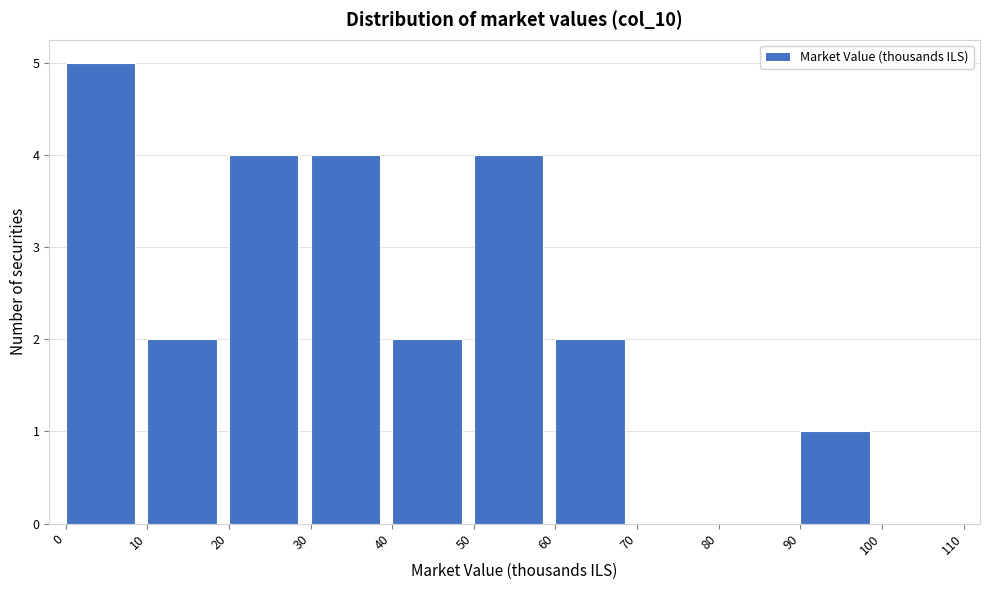

Reading left to right, transcribe this chart: for each bar, give the range it covers on the x-axis and its height. The values are not printed on the chart, so give them approximately, as read against the axis.

0 to 10: 5
10 to 20: 2
20 to 30: 4
30 to 40: 4
40 to 50: 2
50 to 60: 4
60 to 70: 2
70 to 80: 0
80 to 90: 0
90 to 100: 1
100 to 110: 0